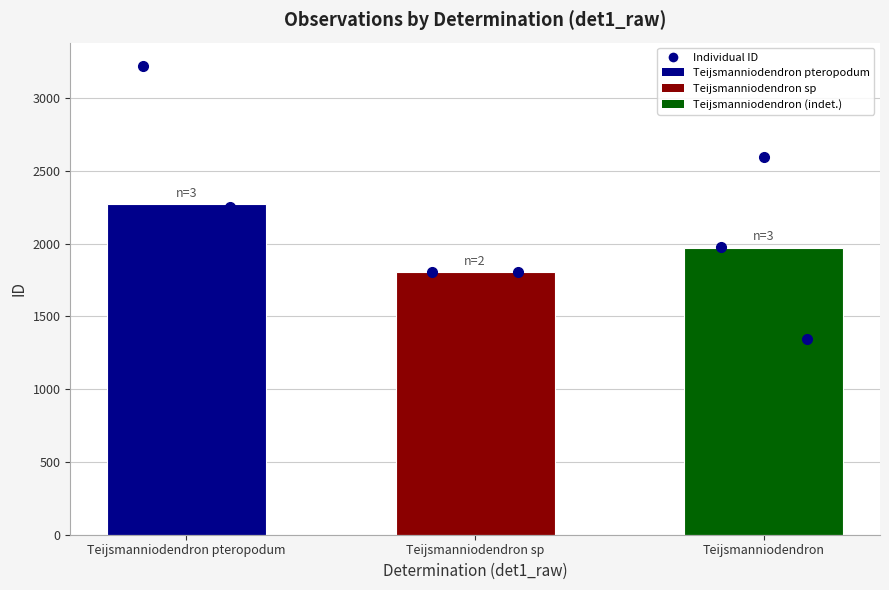

Which category has the lowest value across all series?

Teijsmanniodendron sp